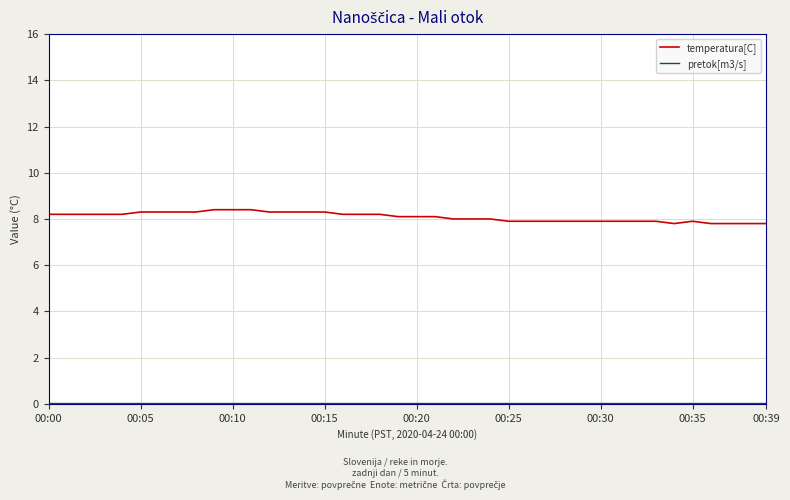

Which series has the largest total across all categories?

temperatura[C]